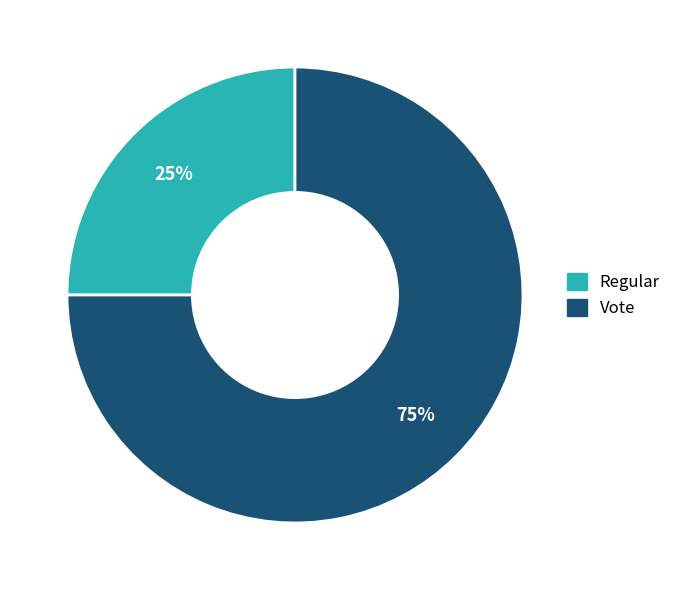

Do Regular and Vote together represent more than half of the pie?

Yes